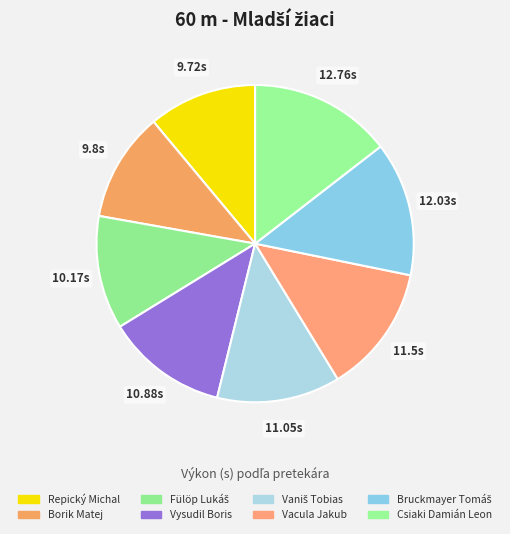

Does any single category account for the majority?

No